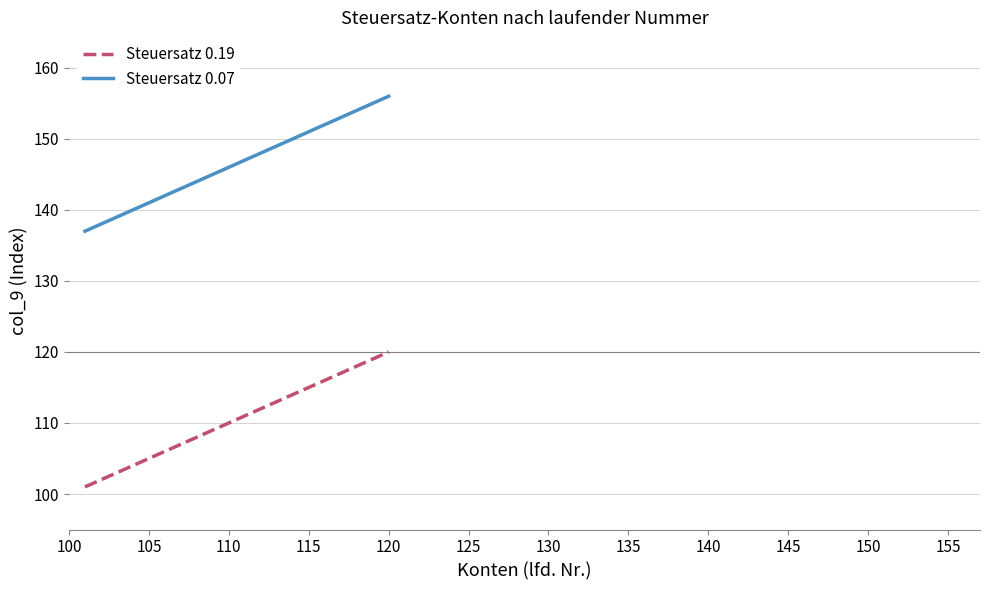

Reading left to right, extract all data points from this chart.

Steuersatz 0.19: 101	102	103	104	105	106	107	108	109	110	111	112	113	114	115	116	117	118	119	120
Steuersatz 0.07: 137	138	139	140	141	142	143	144	145	146	147	148	149	150	151	152	153	154	155	156